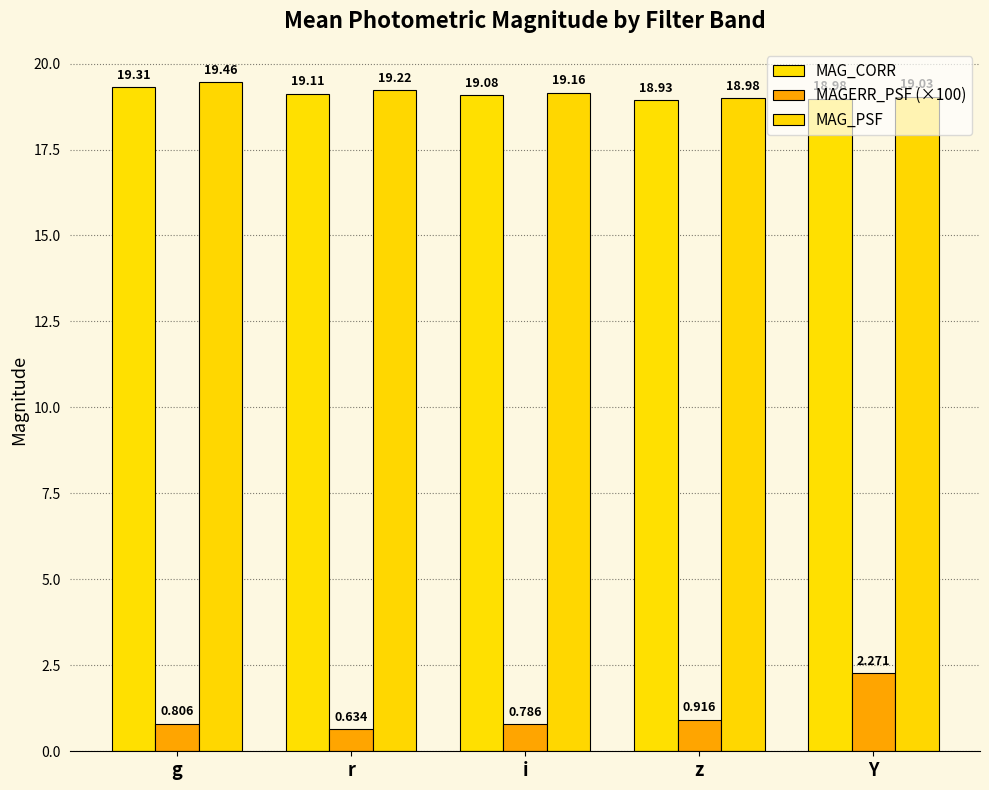

Count the number of data series in this chart.

3